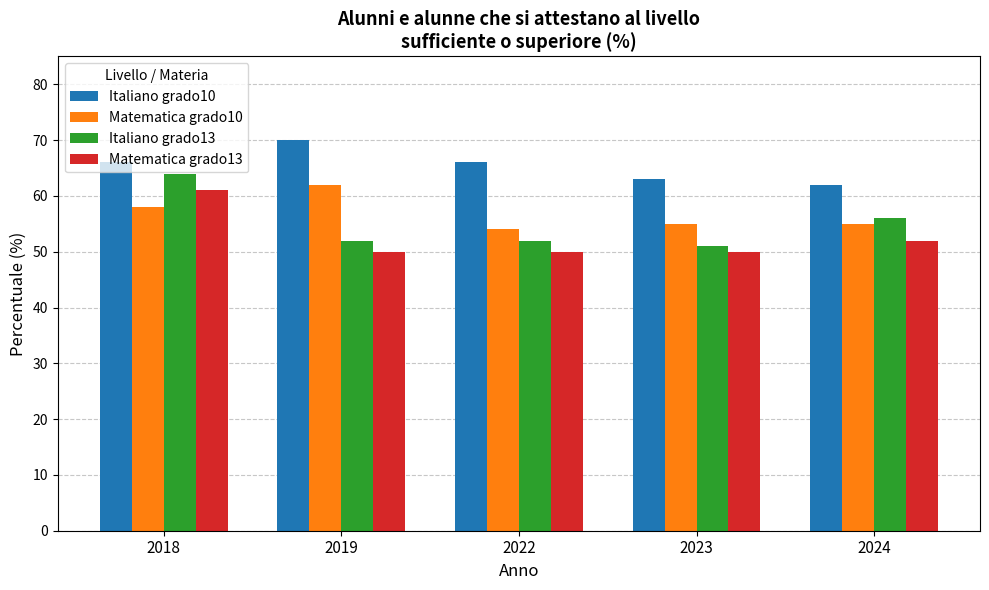

Which series has the widest spread of values?

Italiano grado13